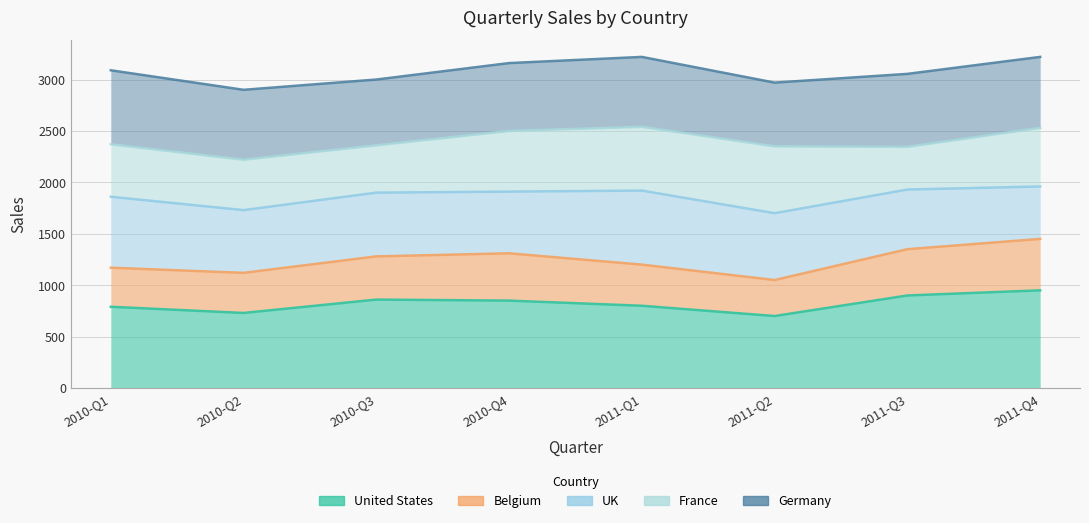

At which label does Belgium reach its peak?

2011-Q4